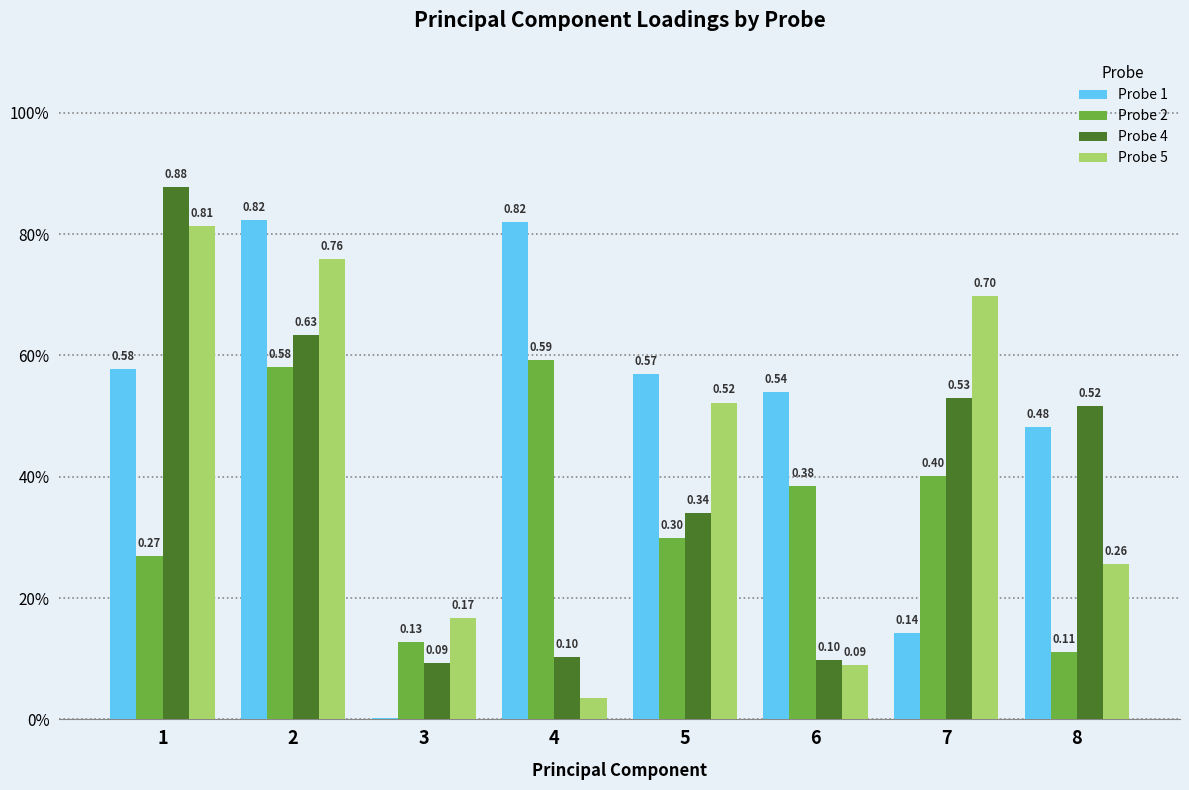

Does the chart contain stacked bars?

No